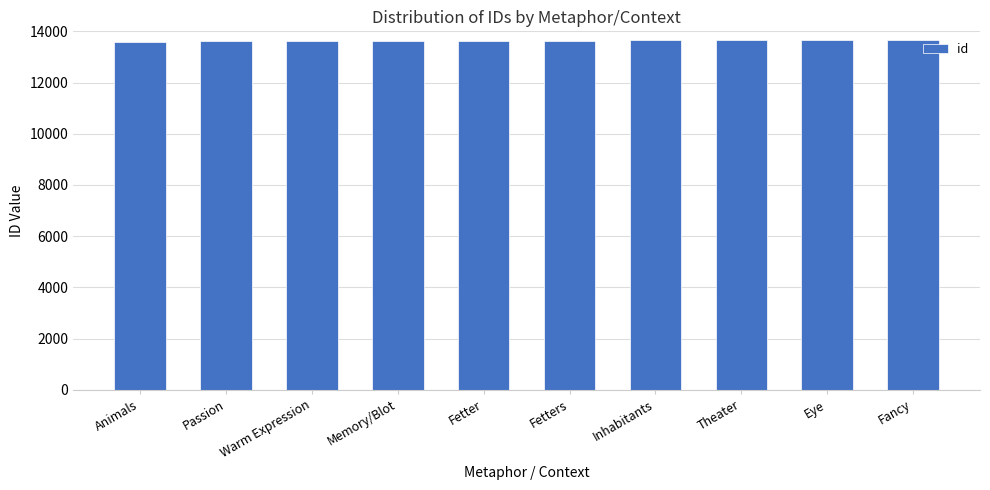

Read the value at Eye.

13656